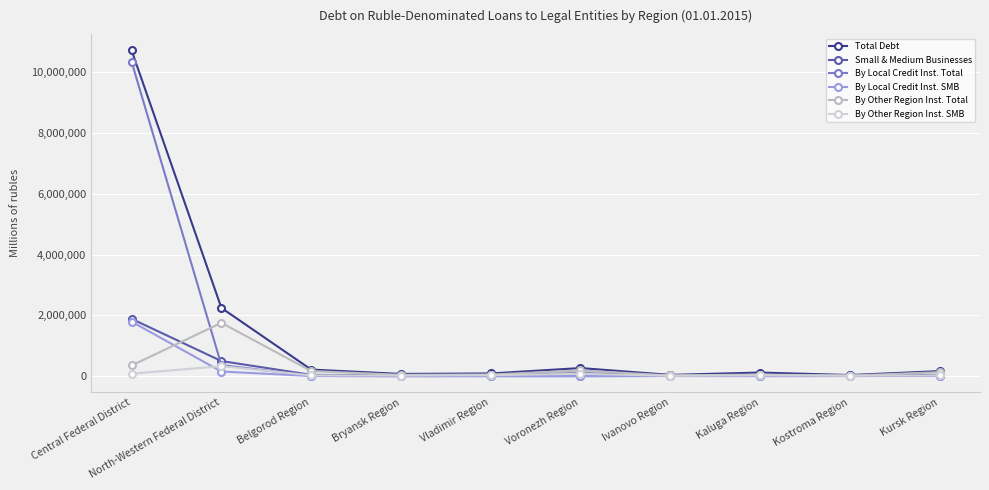

Rank the series at Vladimir Region from lowest to highest value.

By Local Credit Inst. SMB, By Local Credit Inst. Total, By Other Region Inst. SMB, Small & Medium Businesses, By Other Region Inst. Total, Total Debt